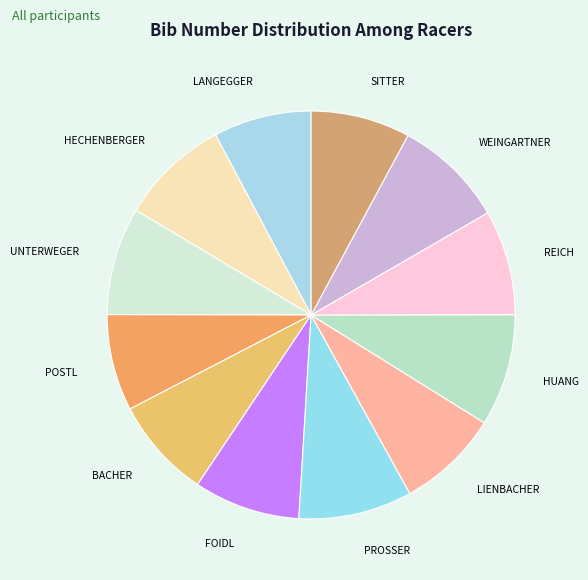

Combined, do WEINGARTNER and POSTL account for over 50%?

No